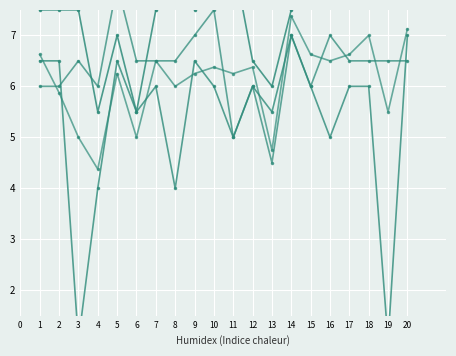

In Tổng điểm, how many points are higher than both neighbors (excluding endpoints)?

6